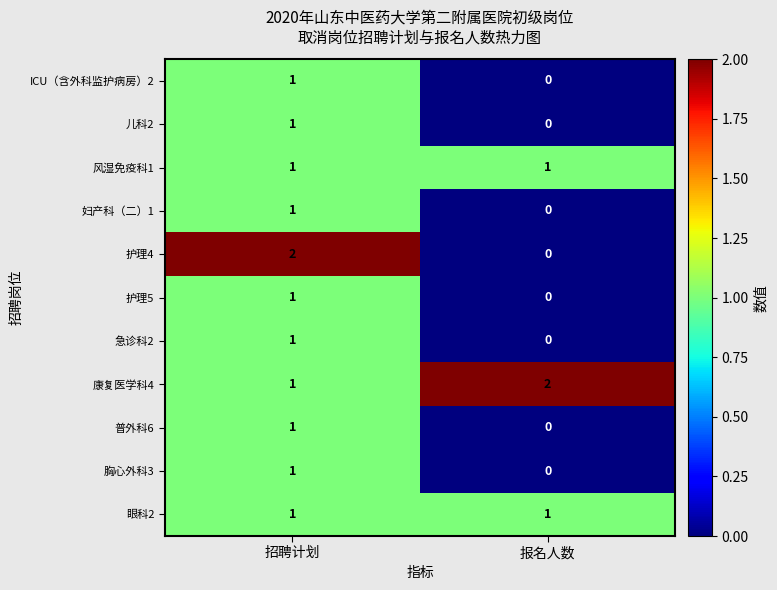

Which series changed the most between 招聘计划 and 报名人数?

护理4